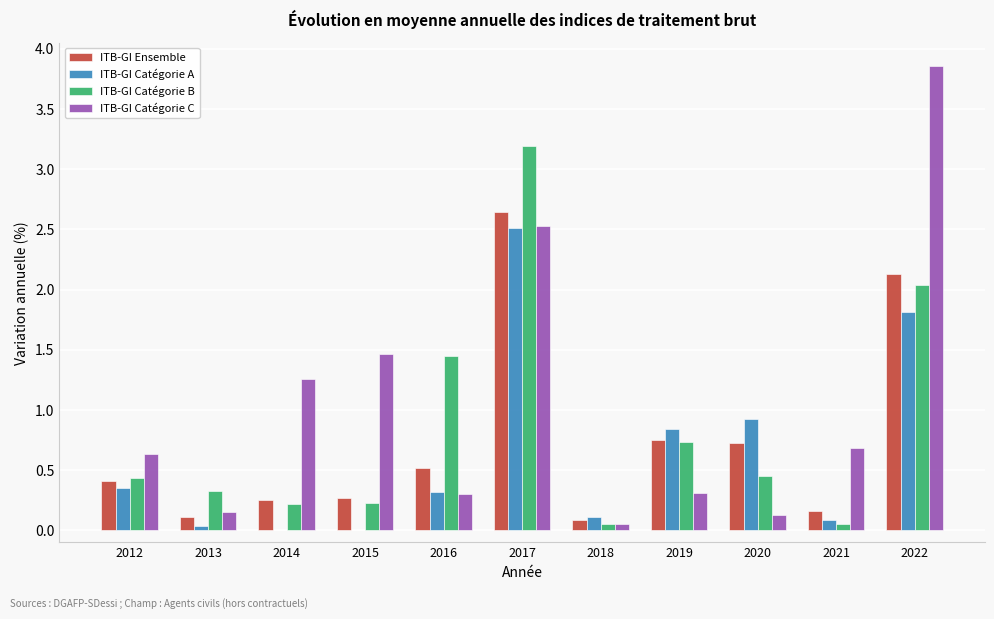

Which category has the highest value in the ITB-GI Catégorie C series?

2022